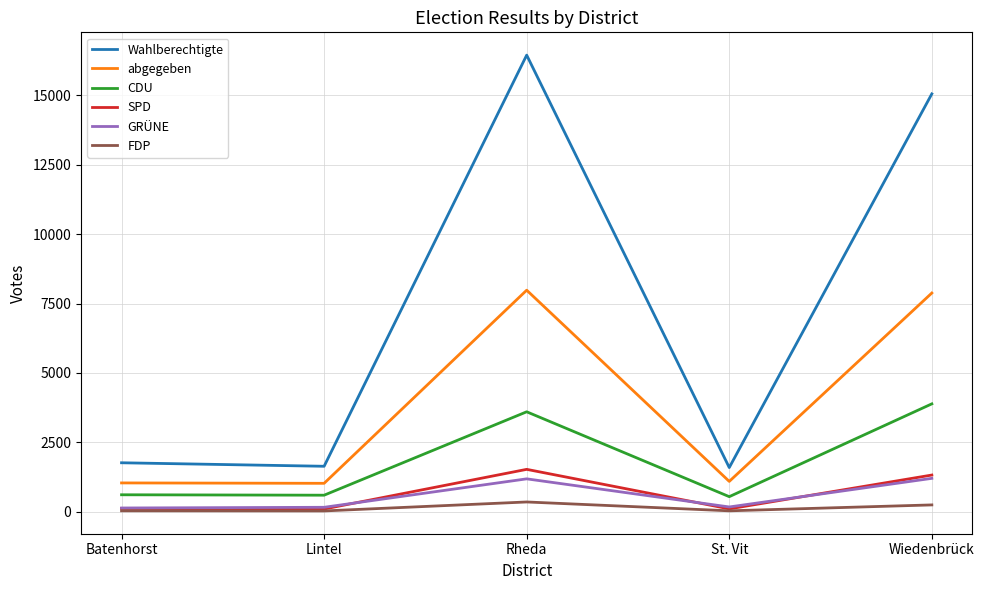

What is the maximum value for abgegeben?

7981